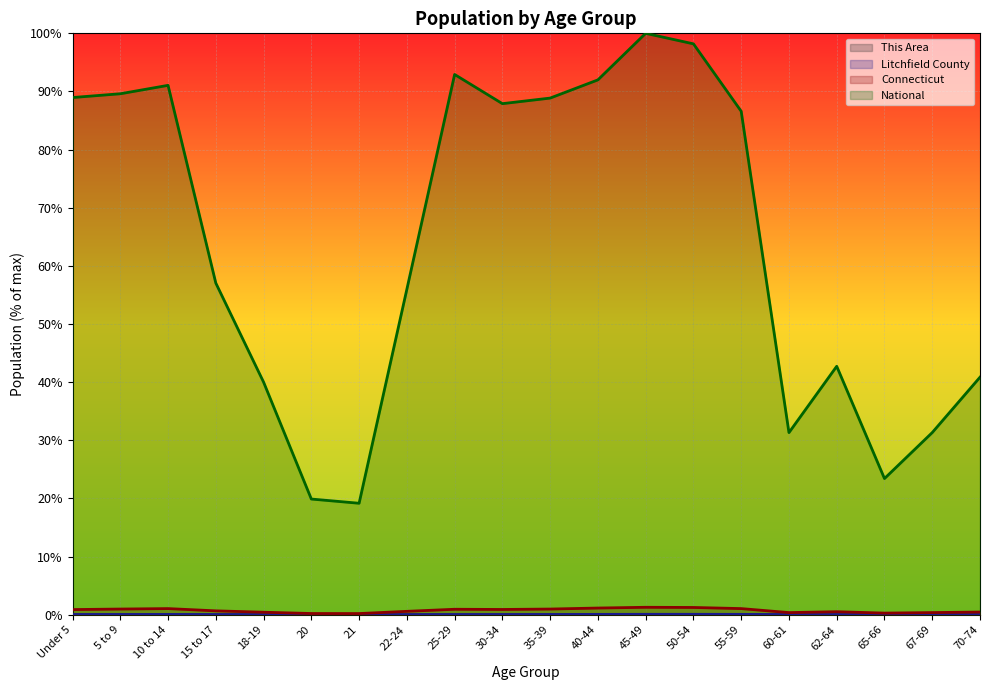

Reading right to left, list all the values displayed in this chart.

This Area: 70-74=0.0	67-69=0.0	65-66=0.0	62-64=0.0	60-61=0.0	55-59=0.0	50-54=0.0	45-49=0.0	40-44=0.0	35-39=0.0	30-34=0.0	25-29=0.0	22-24=0.0	21=0.0	20=0.0	18-19=0.0	15 to 17=0.0	10 to 14=0.0	5 to 9=0.0	Under 5=0.0
Litchfield County: 70-74=0.0	67-69=0.0	65-66=0.0	62-64=0.0	60-61=0.0	55-59=0.1	50-54=0.1	45-49=0.1	40-44=0.1	35-39=0.0	30-34=0.0	25-29=0.0	22-24=0.0	21=0.0	20=0.0	18-19=0.0	15 to 17=0.0	10 to 14=0.1	5 to 9=0.0	Under 5=0.0
Connecticut: 70-74=0.5	67-69=0.4	65-66=0.3	62-64=0.5	60-61=0.4	55-59=1.1	50-54=1.3	45-49=1.3	40-44=1.2	35-39=1.0	30-34=0.9	25-29=0.9	22-24=0.6	21=0.2	20=0.2	18-19=0.4	15 to 17=0.7	10 to 14=1.1	5 to 9=1.0	Under 5=0.9
National: 70-74=40.9	67-69=31.3	65-66=23.4	62-64=42.7	60-61=31.3	55-59=86.6	50-54=98.2	45-49=100.0	40-44=92.0	35-39=88.9	30-34=87.9	25-29=92.9	22-24=56.0	21=19.2	20=19.9	18-19=40.0	15 to 17=57.0	10 to 14=91.1	5 to 9=89.6	Under 5=89.0